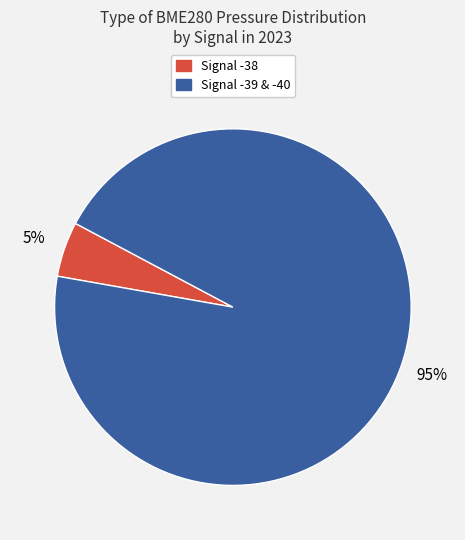

To the nearest percent, what is the average slice percentage?

50%